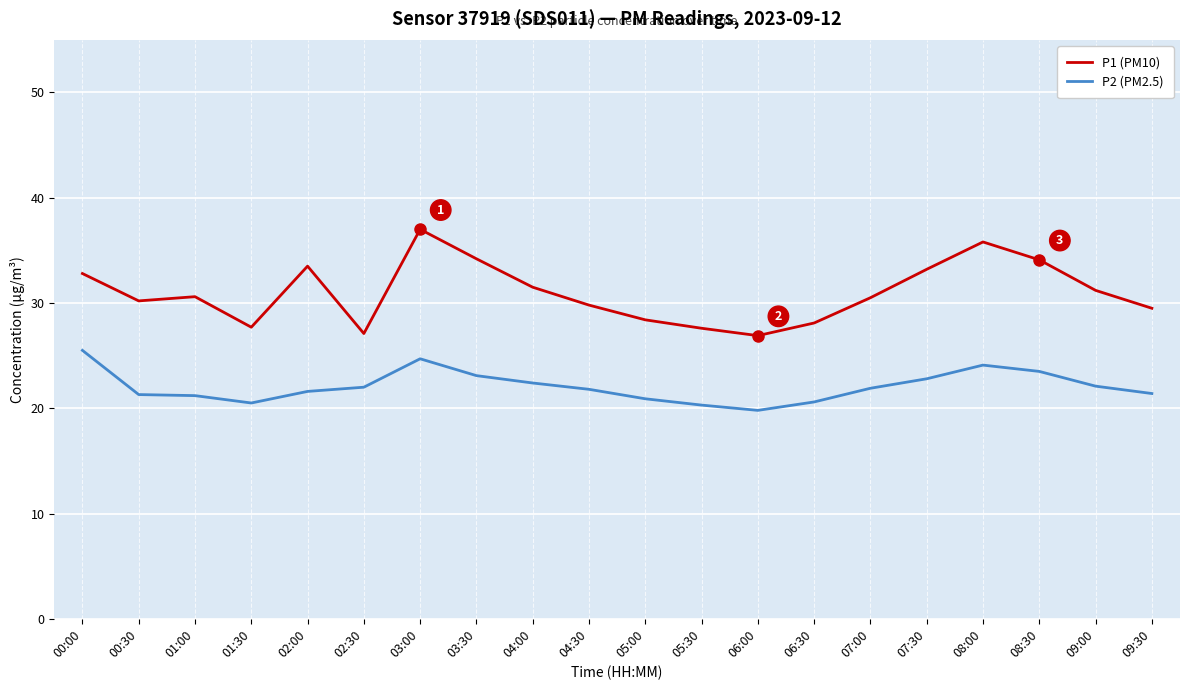

What position from the right is 07:00?

6